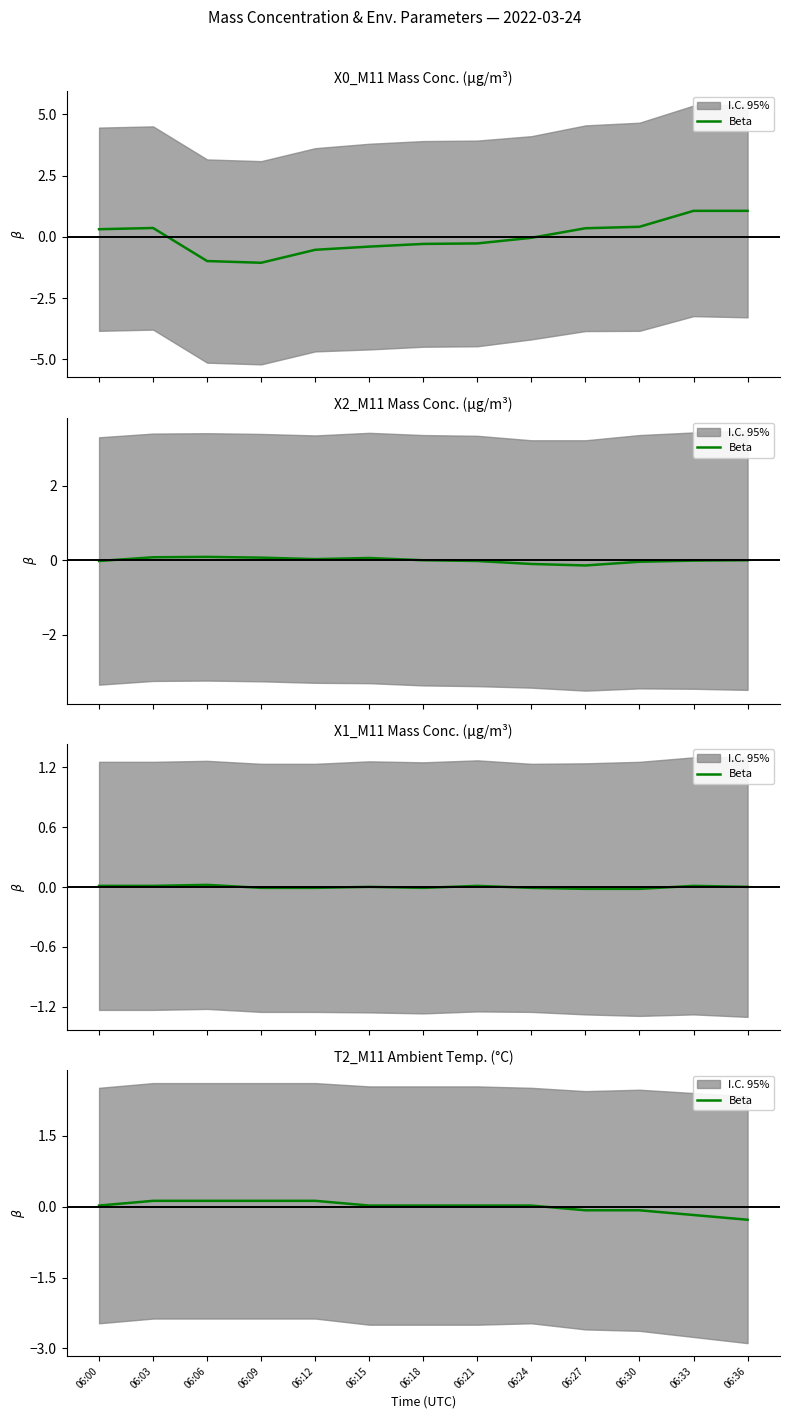

Where is the data nearest to the value 0?

06:00